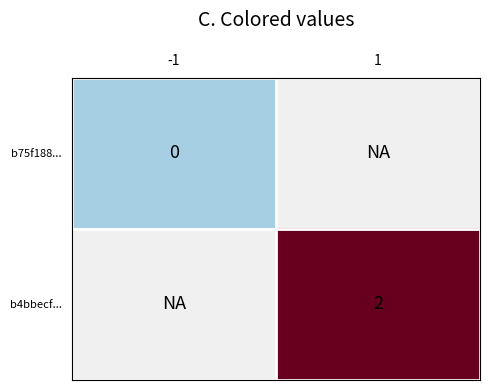

Which category has the lowest value across all series?

-1